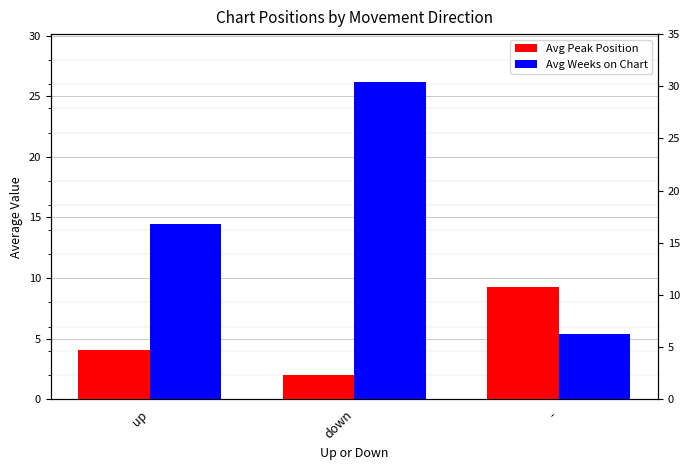

What is the difference between the maximum and second lowest values in the Avg Weeks on Chart series?

11.7